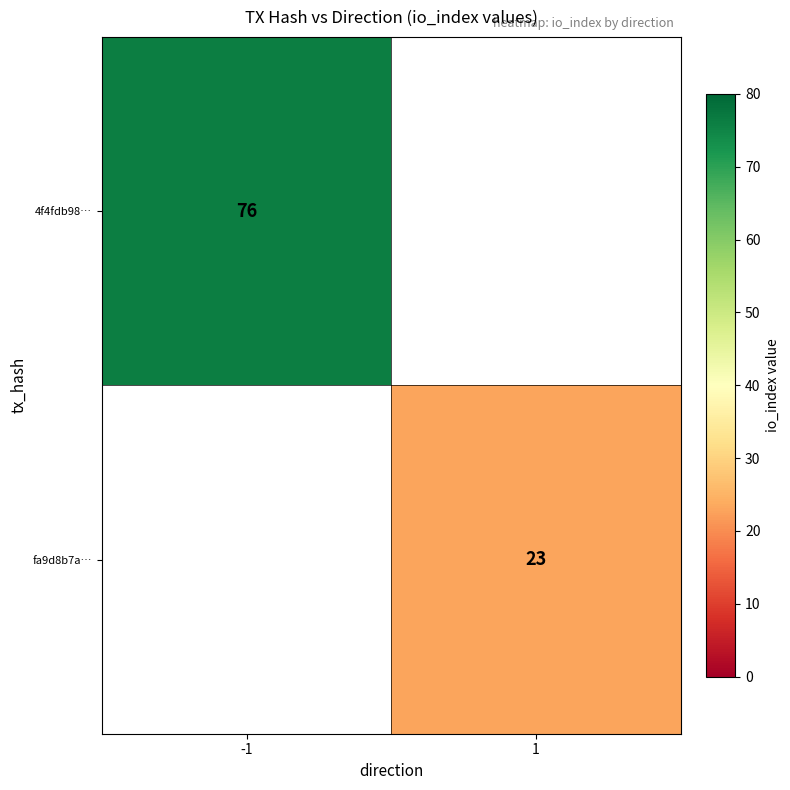

Is it true that 4f4fdb98… equals 76 at -1?

True